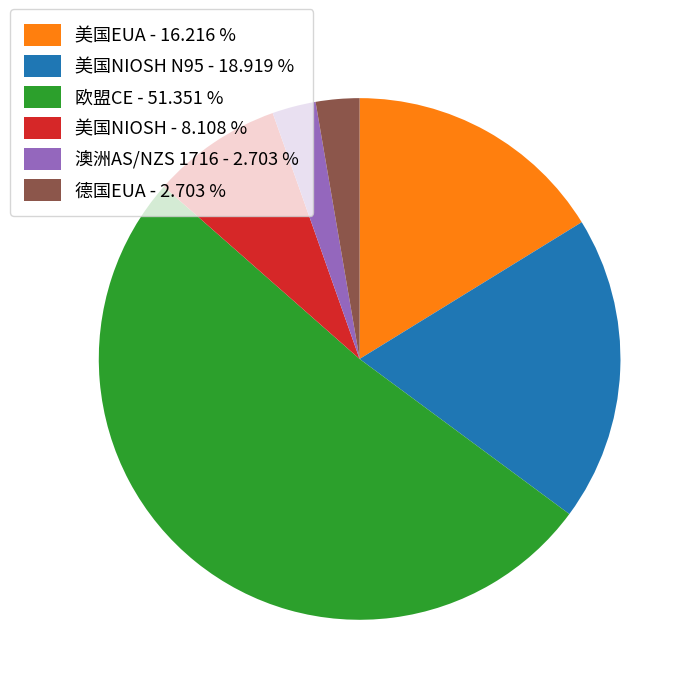

Is the sum of 欧盟CE - 51.351 % and 美国NIOSH - 8.108 % greater than half?

Yes